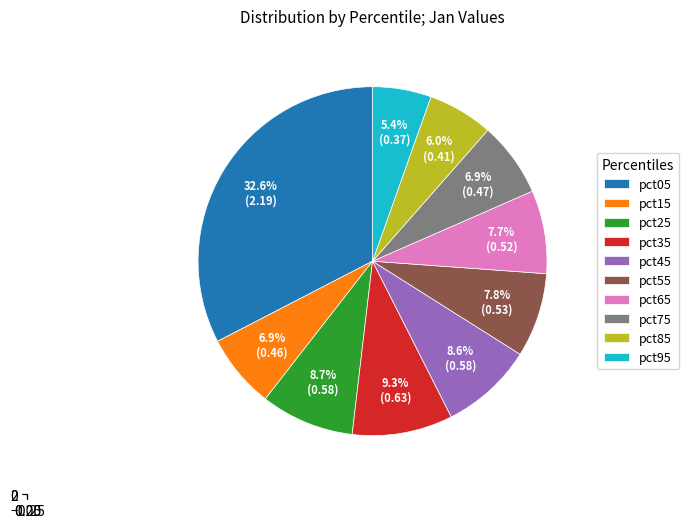

To the nearest percent, what is the difference between the pct25 and pct65 slice percentages?

1%